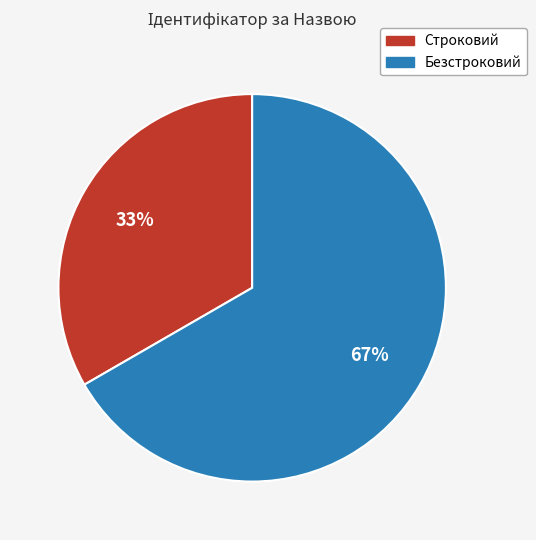

To the nearest percent, what is the combined percentage of Строковий and Безстроковий?

100%